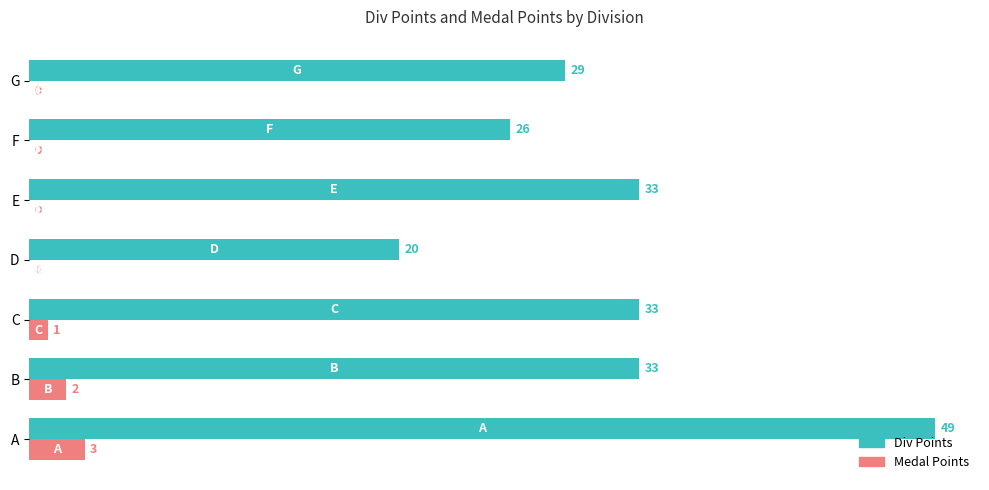

Count the Medal Points values in the range 0 to 2.

6